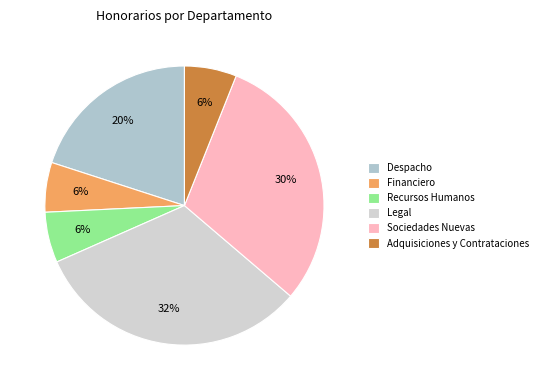

How many segments does this pie chart have?

6